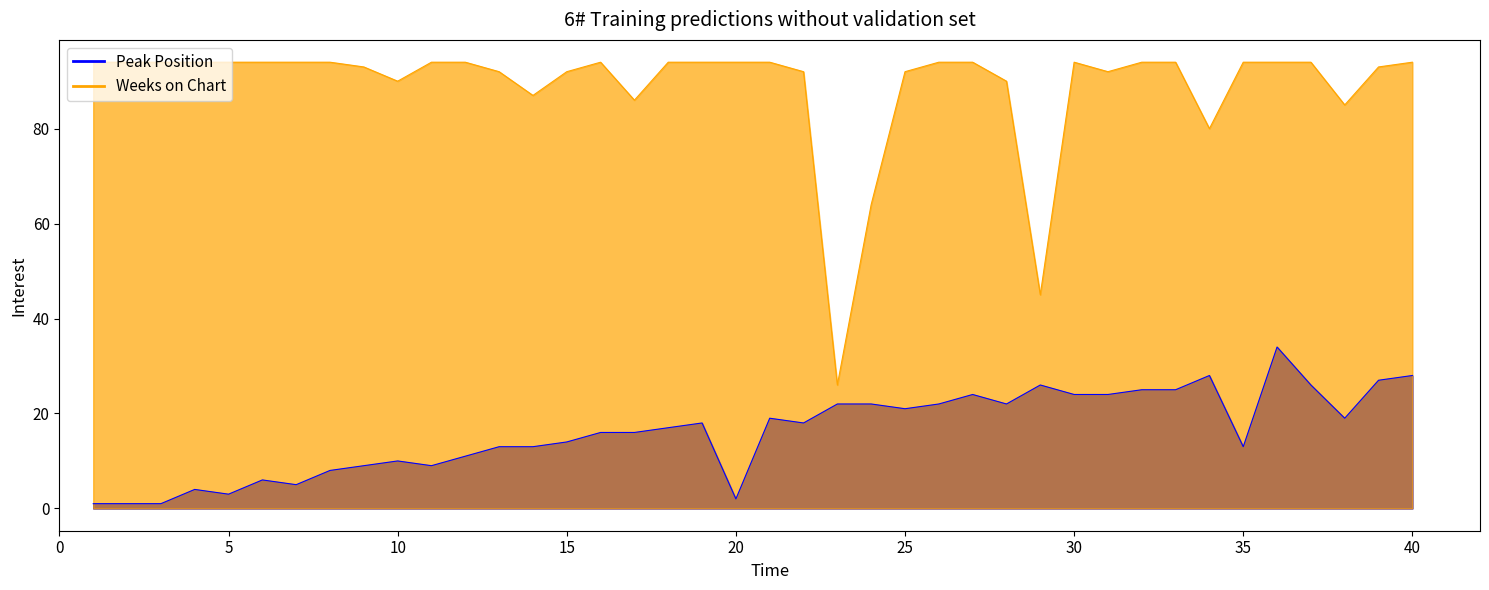

Which series changed the most between 16 and 28?

Peak Position